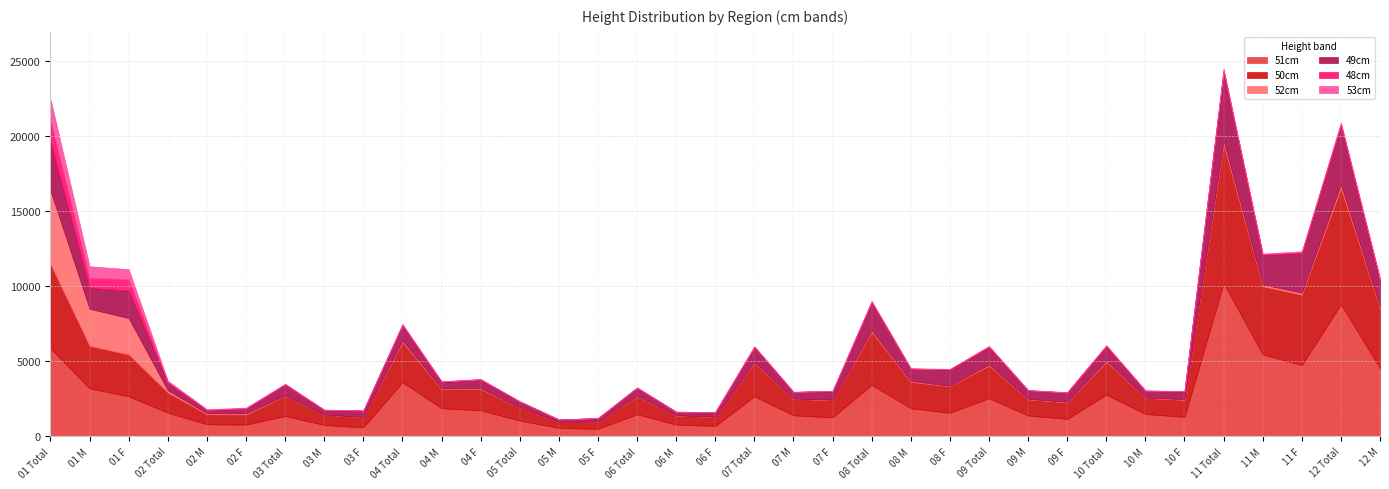

What is the average value of the 49cm series?

1086